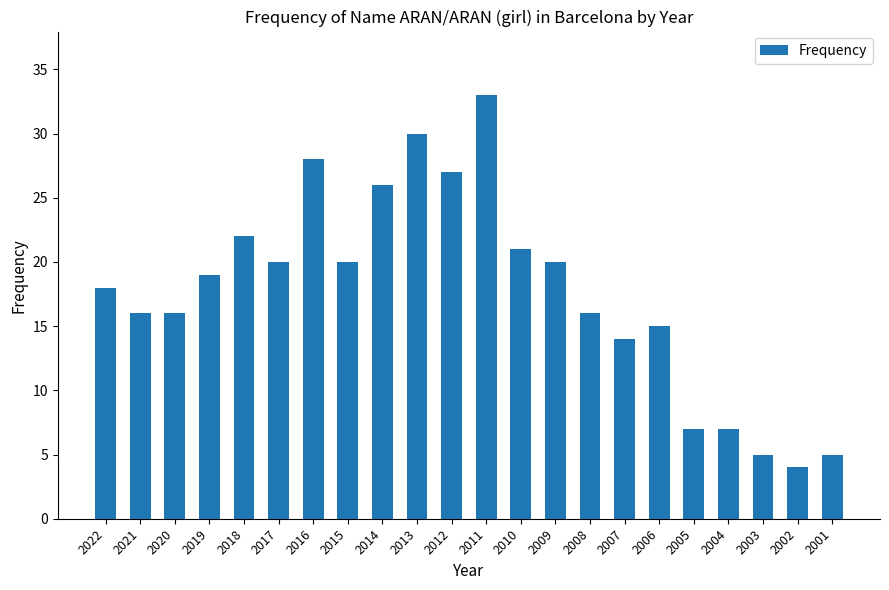

What is the change in value from 2014 to 2007?

-12